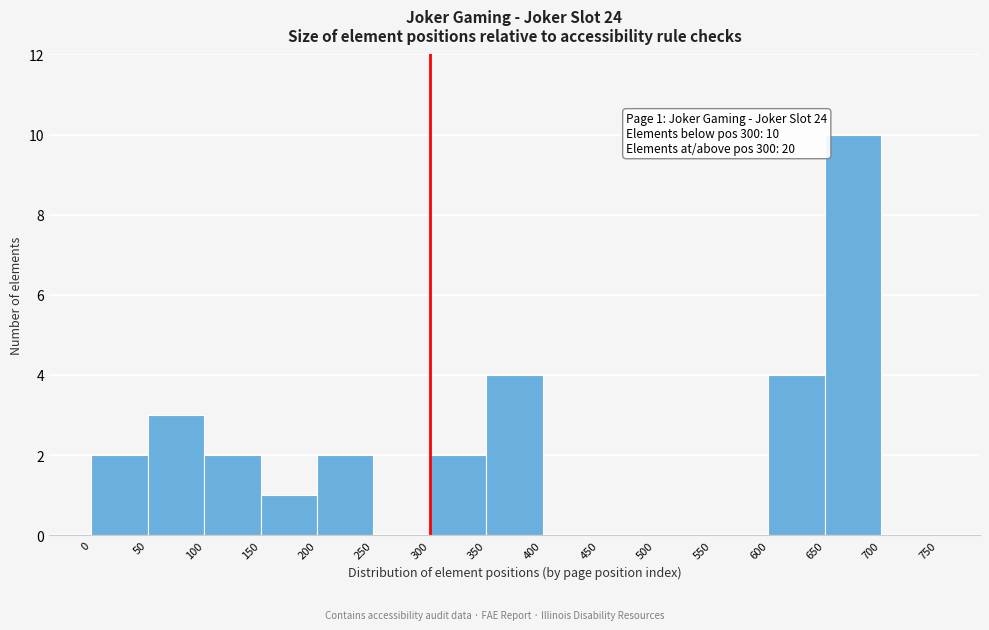

Which range on the x-axis has the tallest bar?

650 to 700